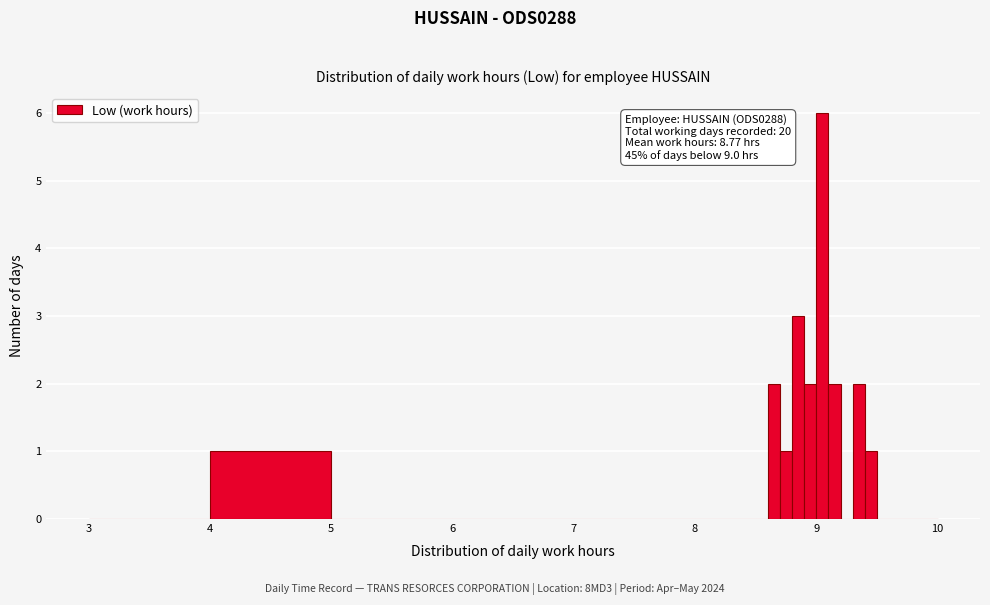

Read against the x-axis, roughly where is the centre of the tallest bar?

9.1